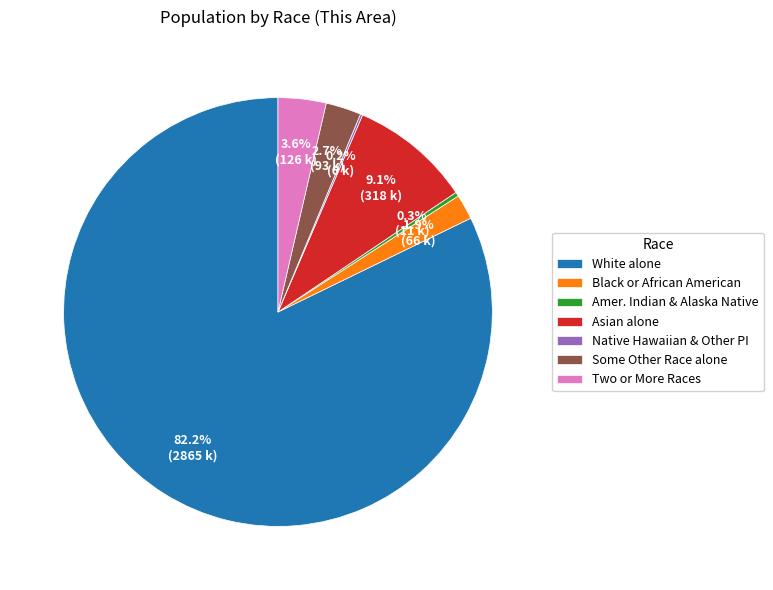

Approximately how many times larger is the value at White alone compared to Amer. Indian & Alaska Native?

260.5